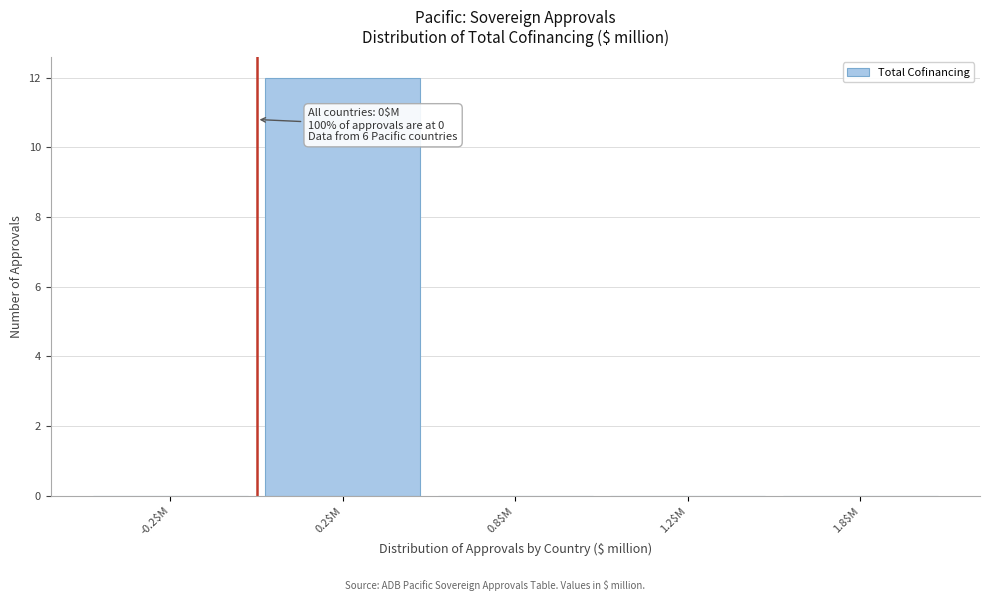

True or false: the data shows 0 at 1.8$M.

True